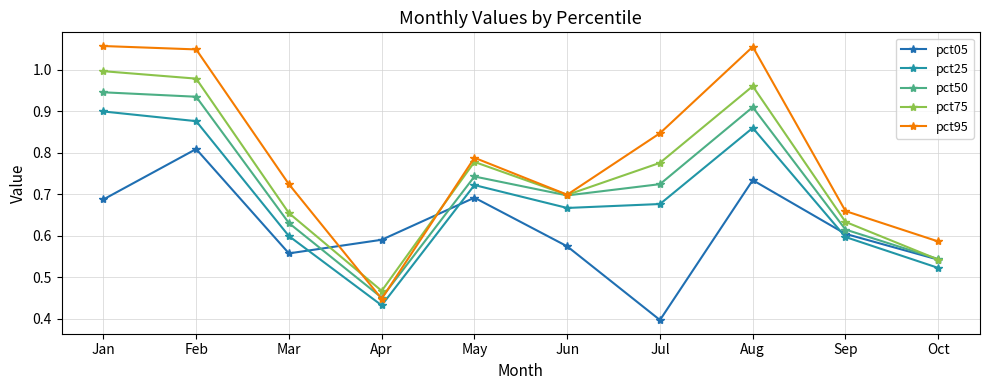

True or false: pct25 has more than 2 interior local peaks.

False